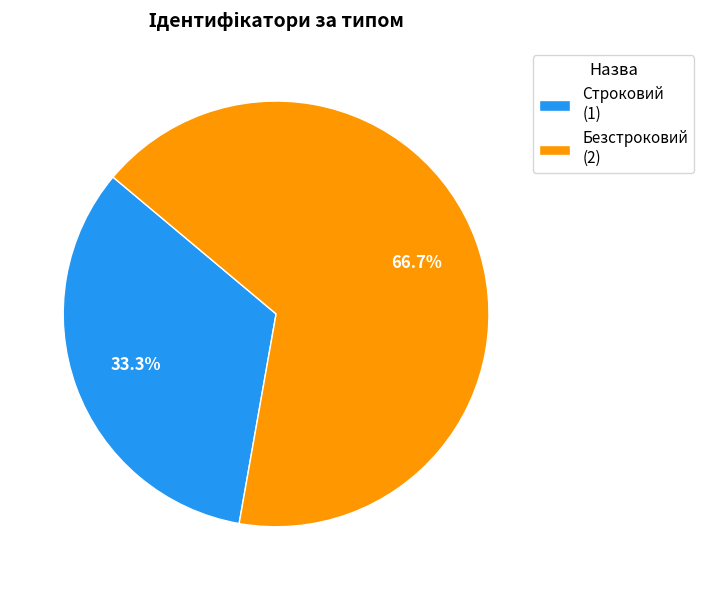

What is the majority slice?

Безстроковий